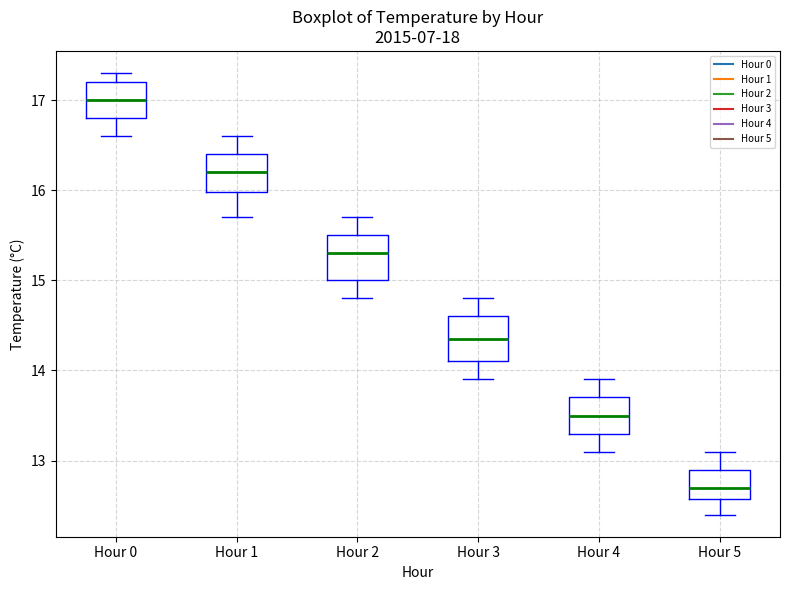

Reading left to right, transcribe this box plot: for each box, give where its median line is, the range the box spans, and where its two whiskers end, as read against the y-axis. The values are not printed on the chart, so give them approximately, as read against the axis.

Hour 0: median 17.0, box 16.8 to 17.2, whiskers 16.6 to 17.3
Hour 1: median 16.2, box 16.0 to 16.4, whiskers 15.7 to 16.6
Hour 2: median 15.3, box 15.0 to 15.5, whiskers 14.8 to 15.7
Hour 3: median 14.4, box 14.1 to 14.6, whiskers 13.9 to 14.8
Hour 4: median 13.5, box 13.3 to 13.7, whiskers 13.1 to 13.9
Hour 5: median 12.7, box 12.6 to 12.9, whiskers 12.4 to 13.1